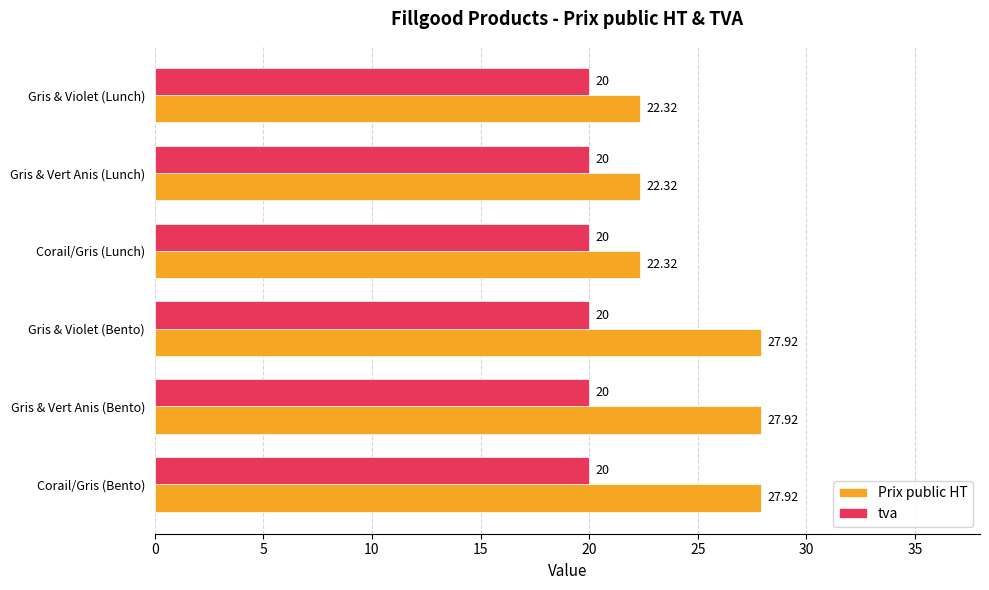

List the series in order of their overall mean, lowest first.

tva, Prix public HT